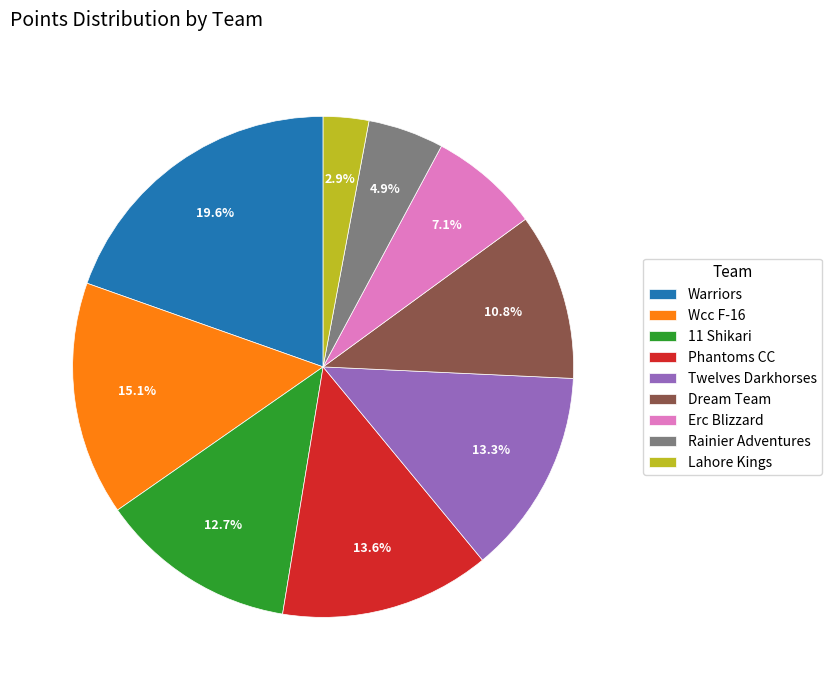

What is the largest slice in the pie chart?

Warriors